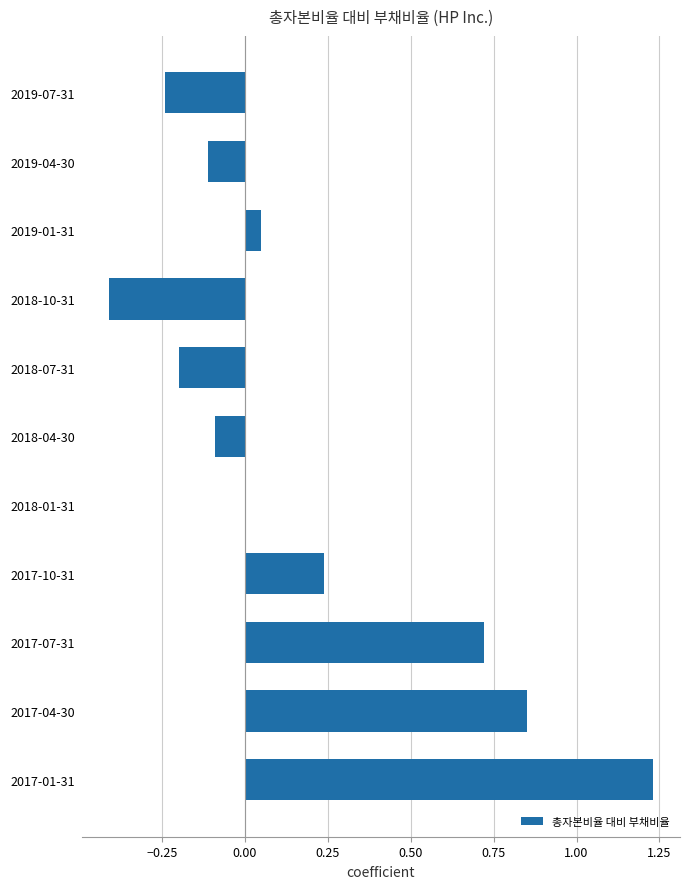

Which category has the highest value across all series?

2017-01-31